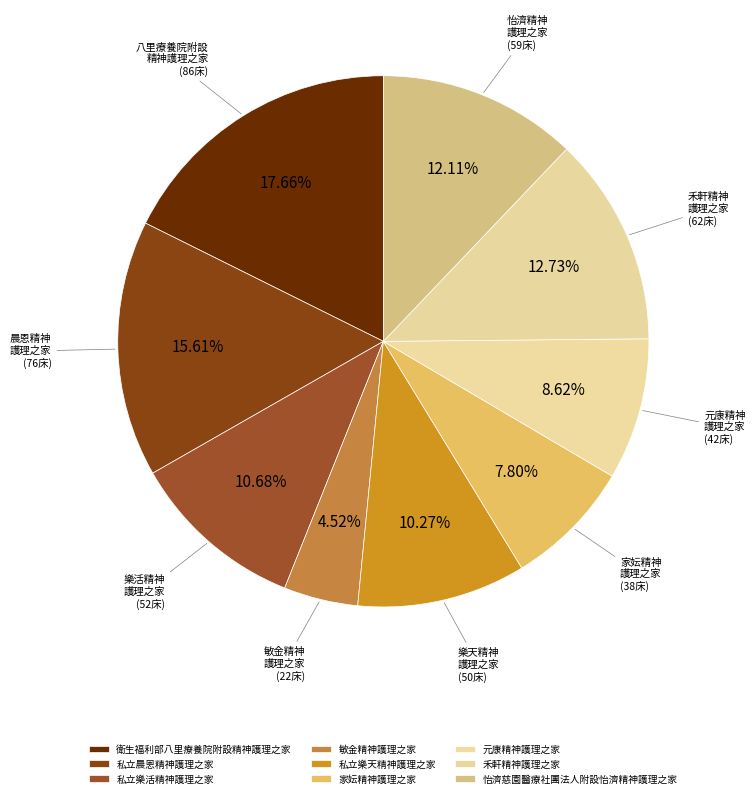

Is 元康精神護理之家 the majority of the pie?

No